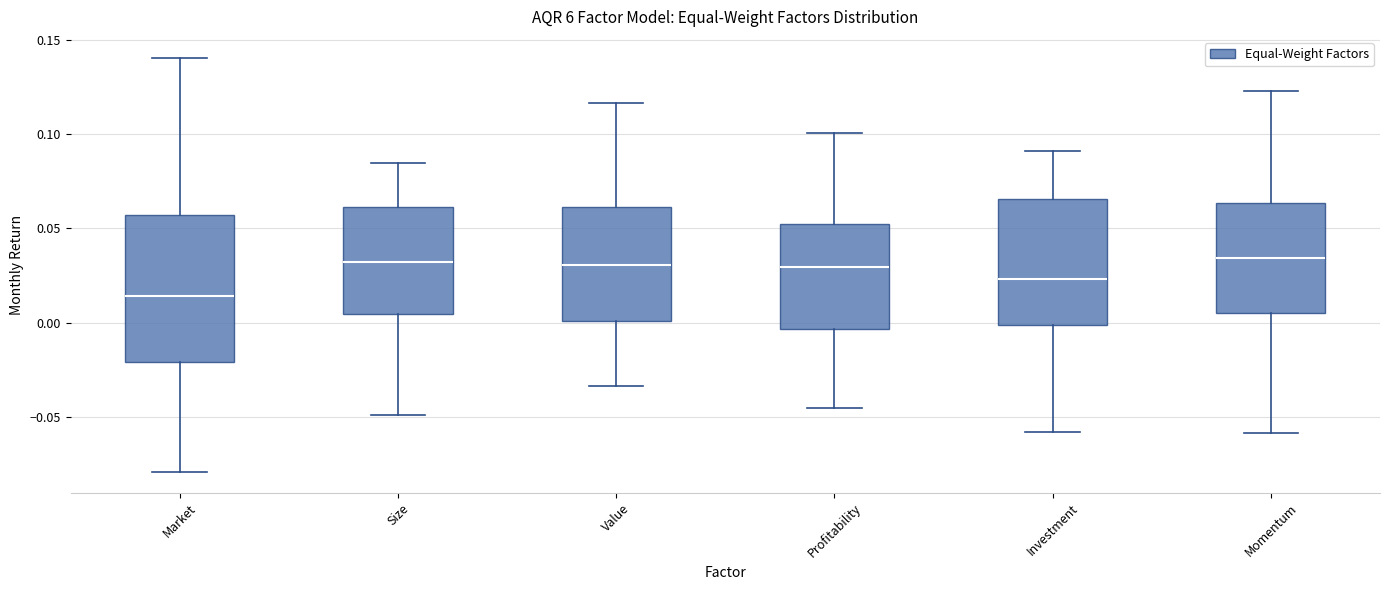

Which box is the tallest, from its lower edge to its upper edge?

Market